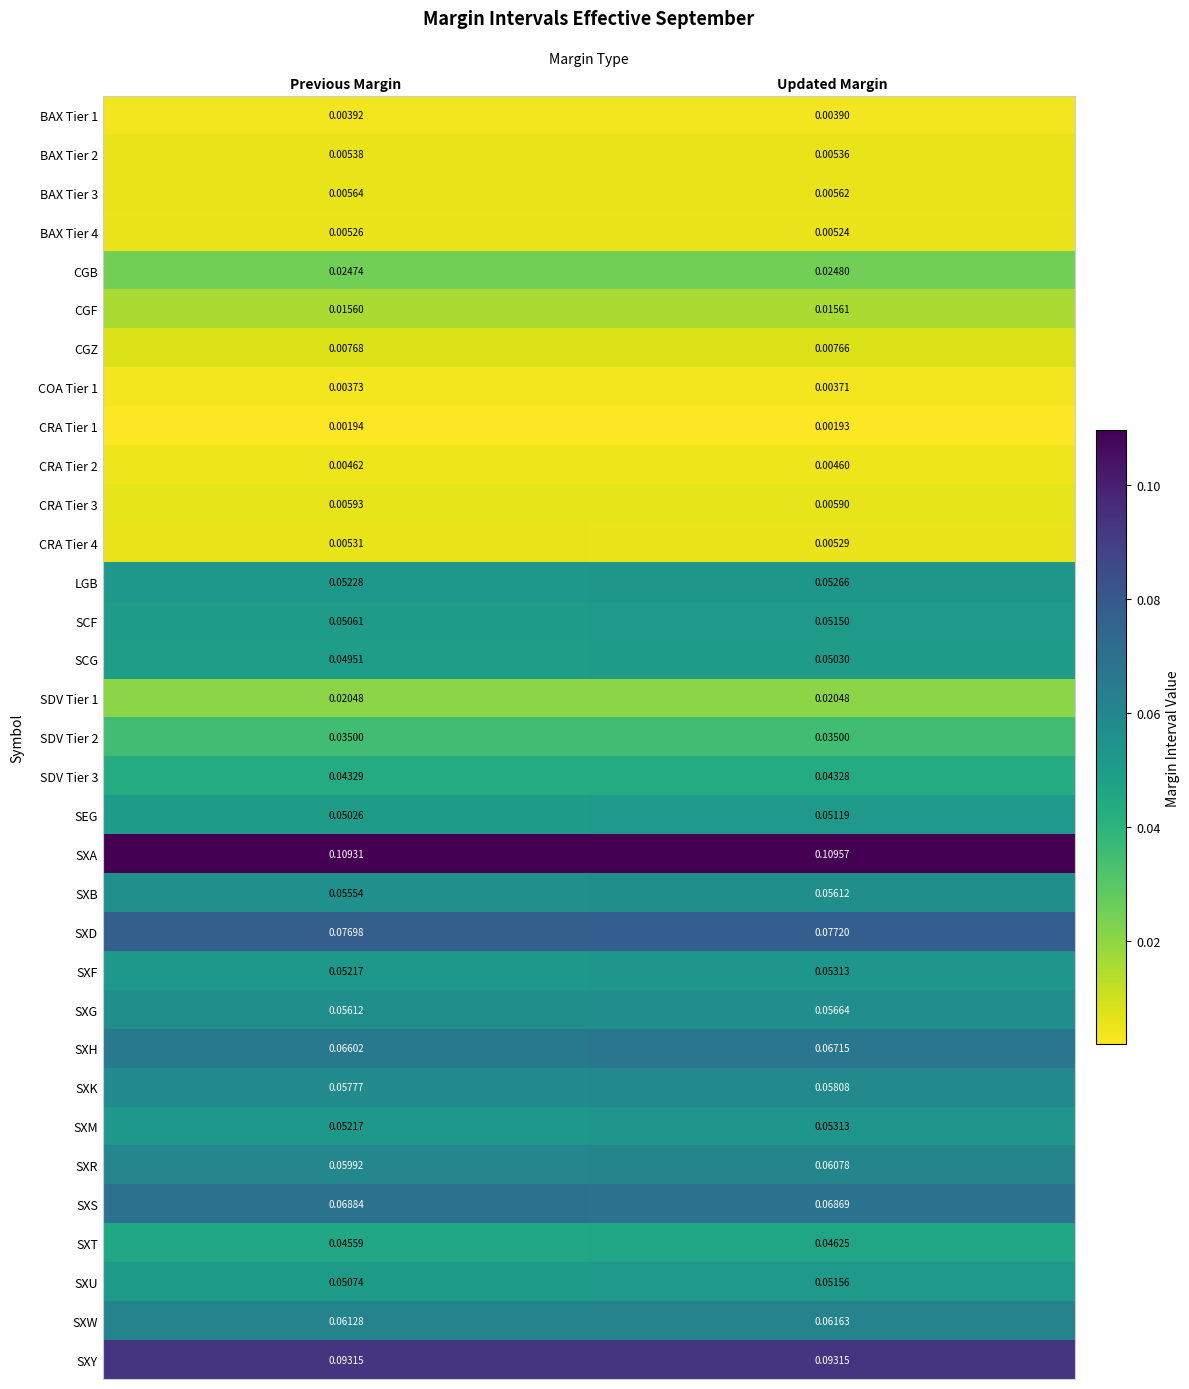

Which series has the largest total across all categories?

SXA